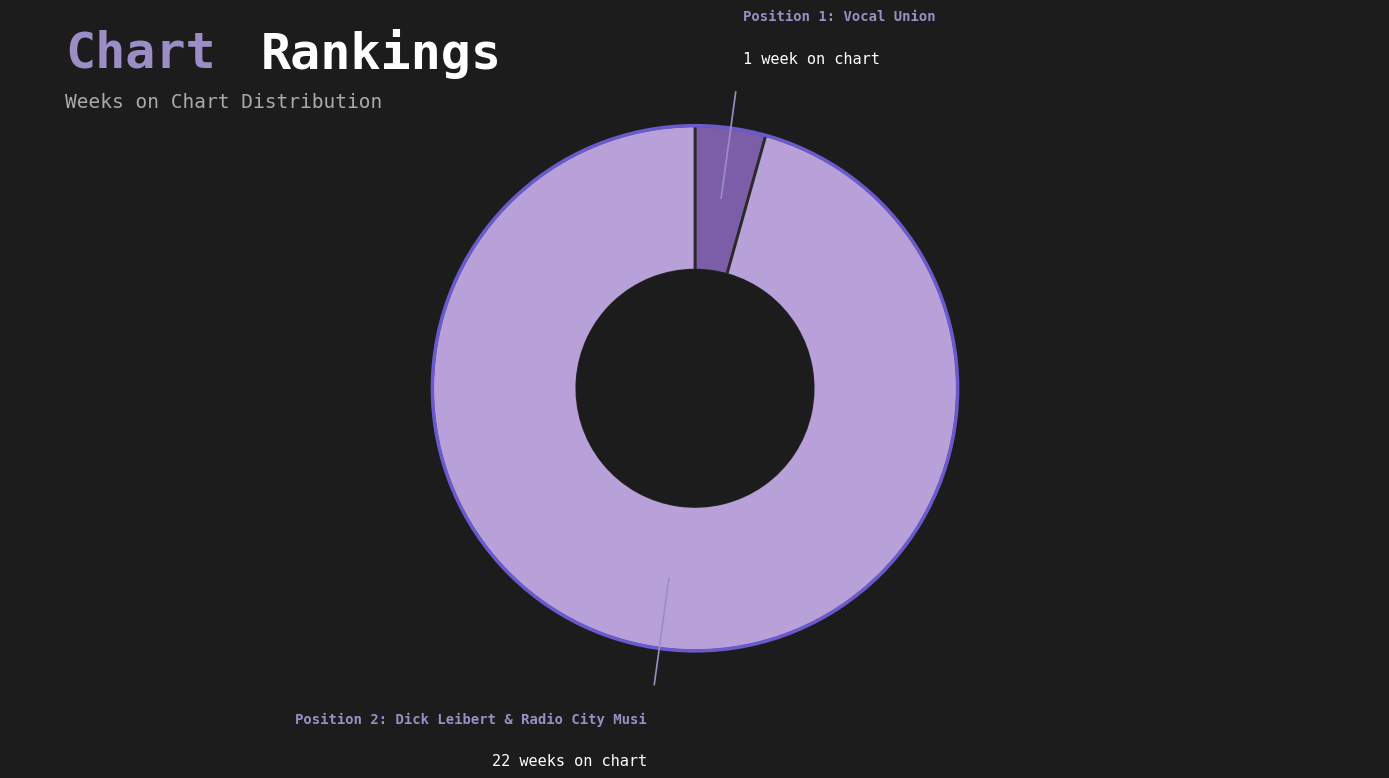

How many segments does this pie chart have?

2